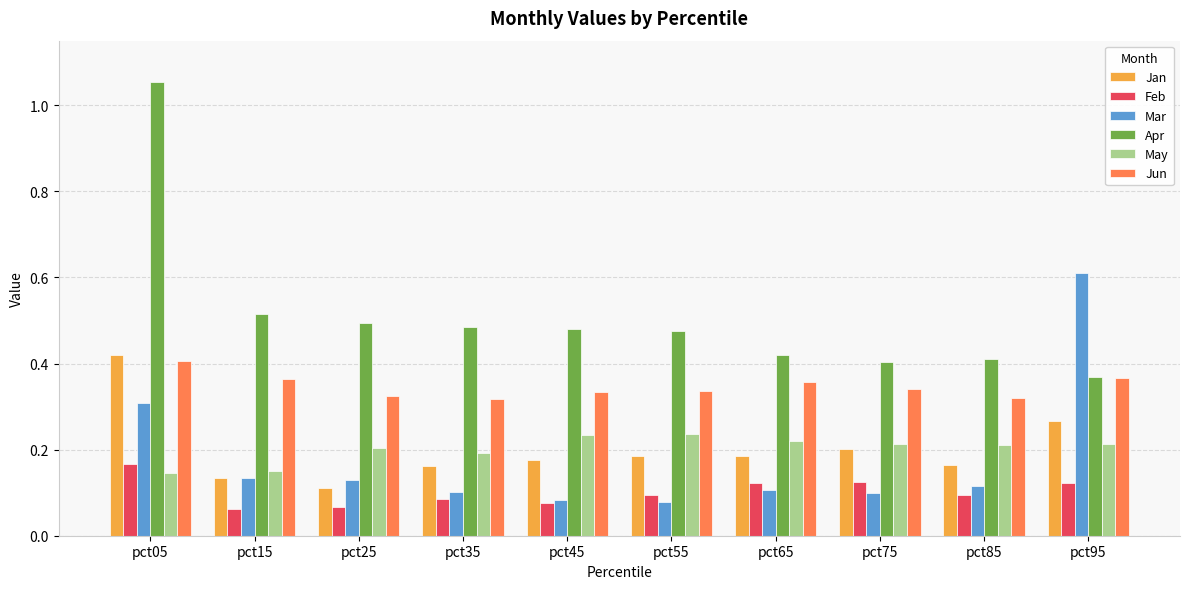

What is the sum of all Apr values?

5.1